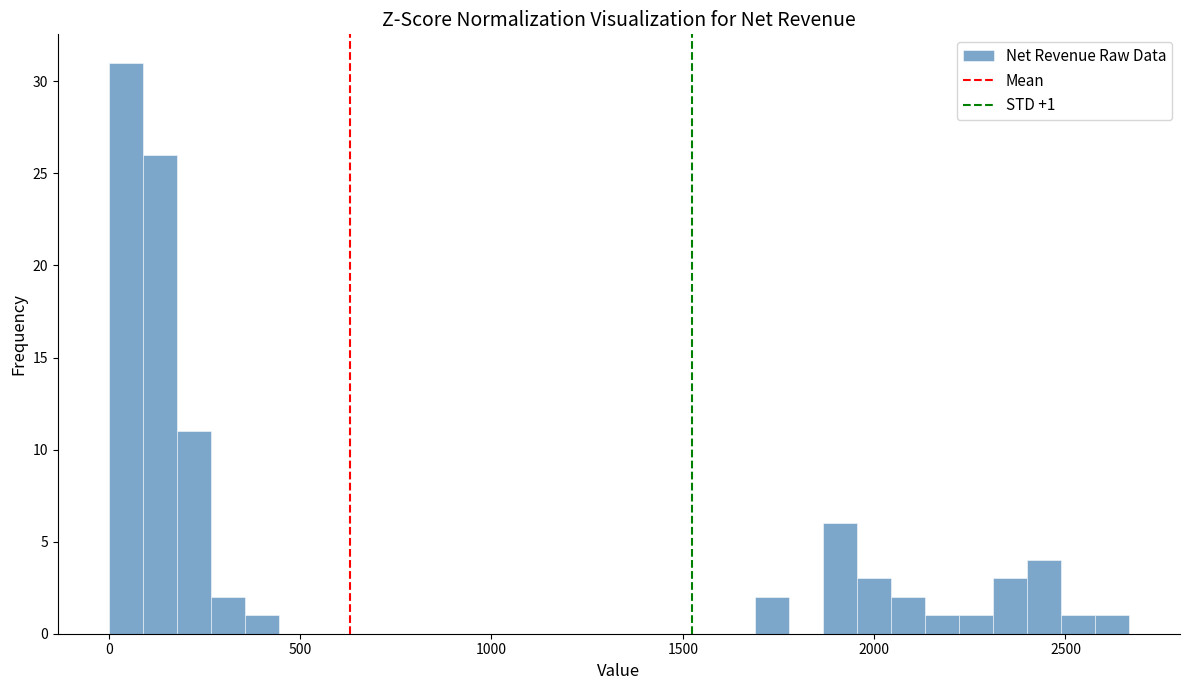

Around what value on the x-axis is the tallest bar? Give the approximate position of its centre, as read against the axis.

50